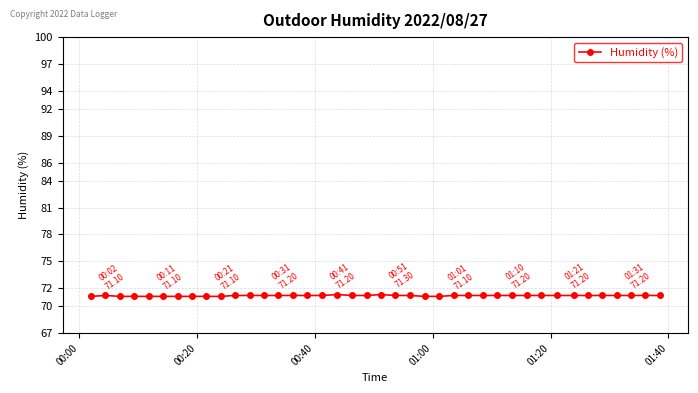

What is the maximum value shown in the chart?

71.3